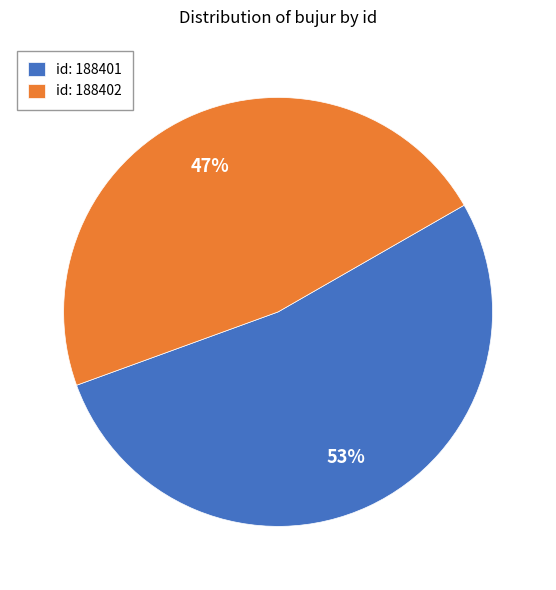

The id: 188401 slice represents 45% of the pie. True or false?

False